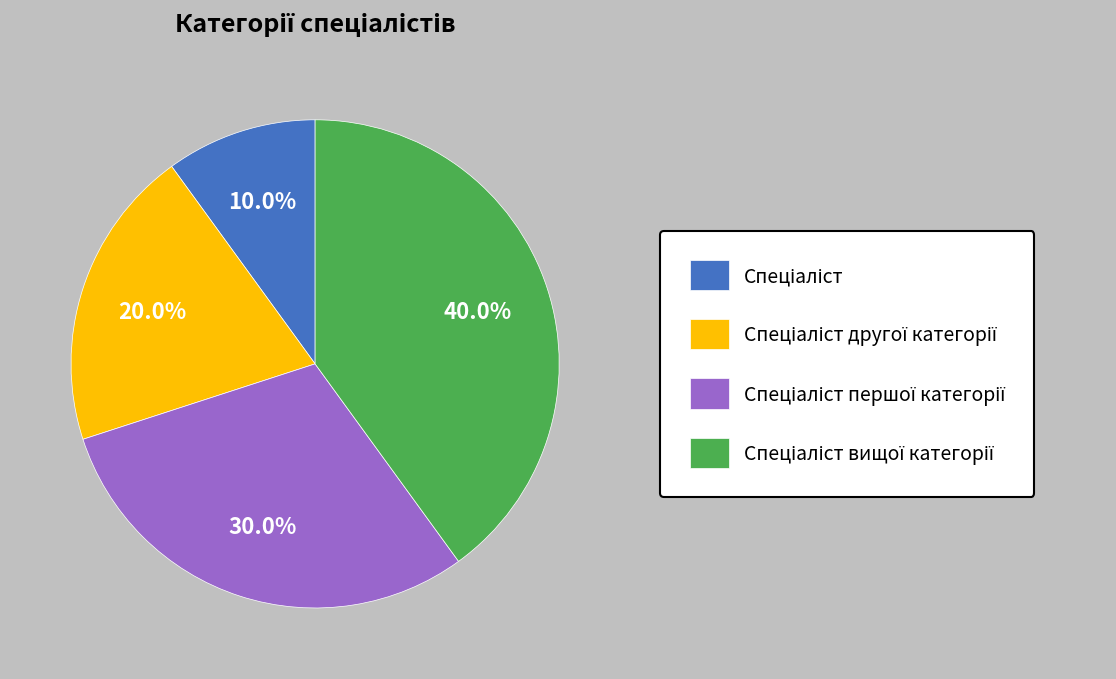

Is there any slice that represents more than half of the pie?

No